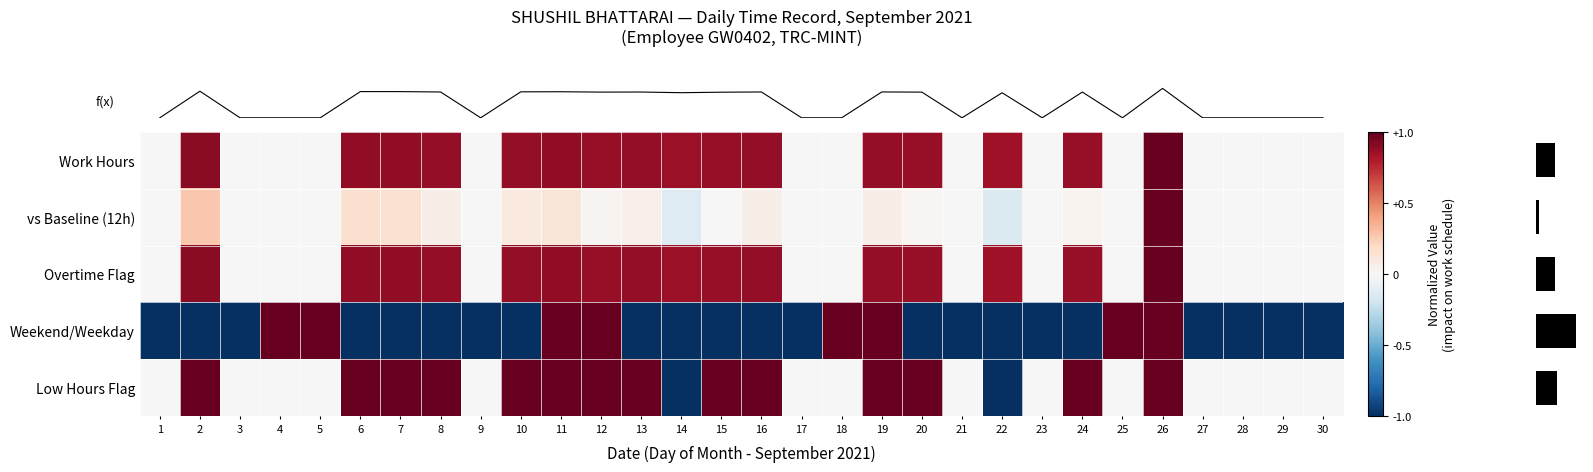

At how many categories does at least one series exceed 0?

20